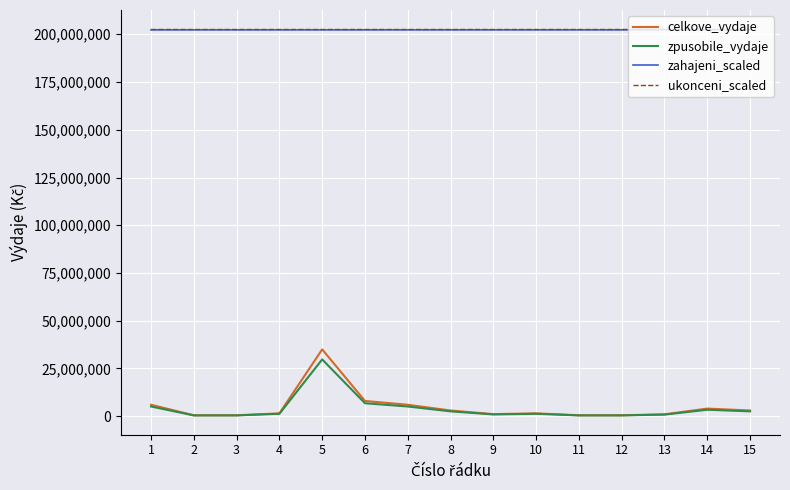

At which category is the sum across all series the highest?

5